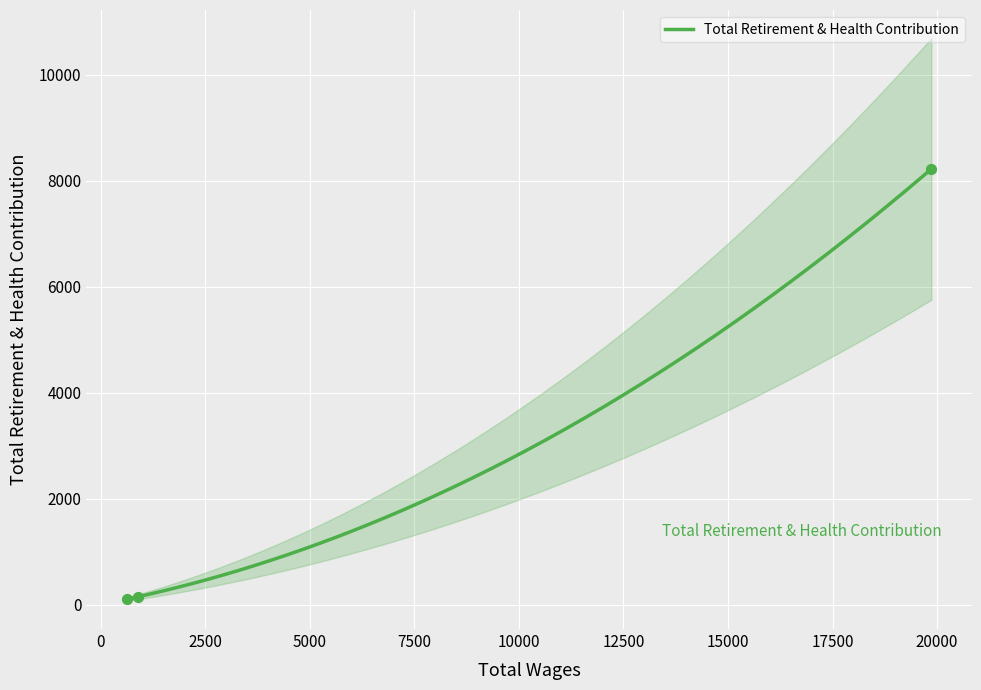

Approximately how many times larger is the value at 900.0 compared to 625.0?

1.4